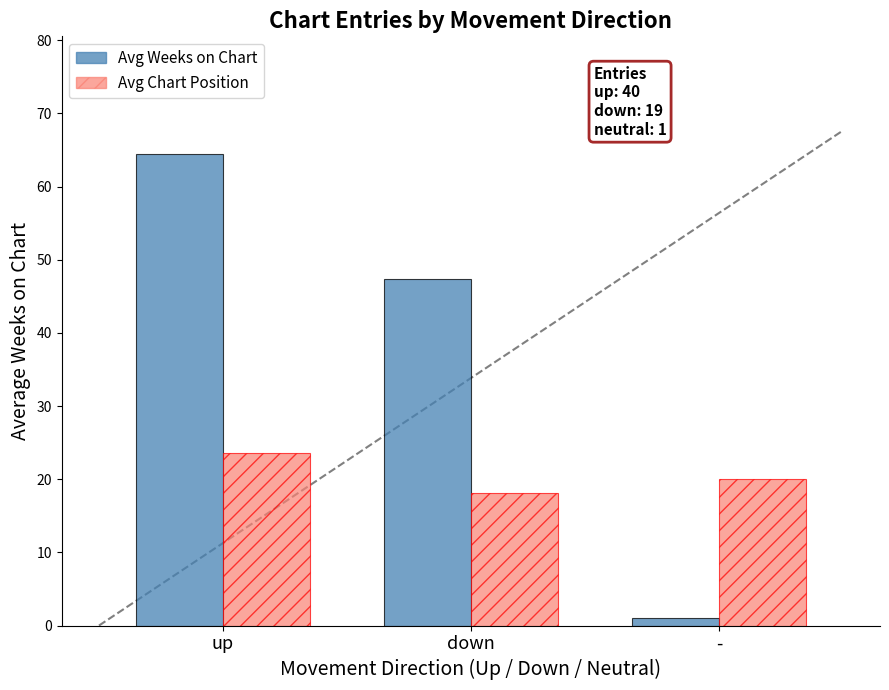

Which series has the largest range (max minus min)?

Avg Weeks on Chart